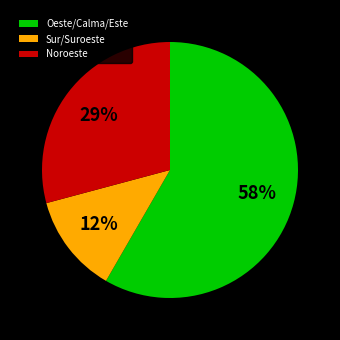

Which has a higher value, Noroeste or Sur/Suroeste?

Noroeste